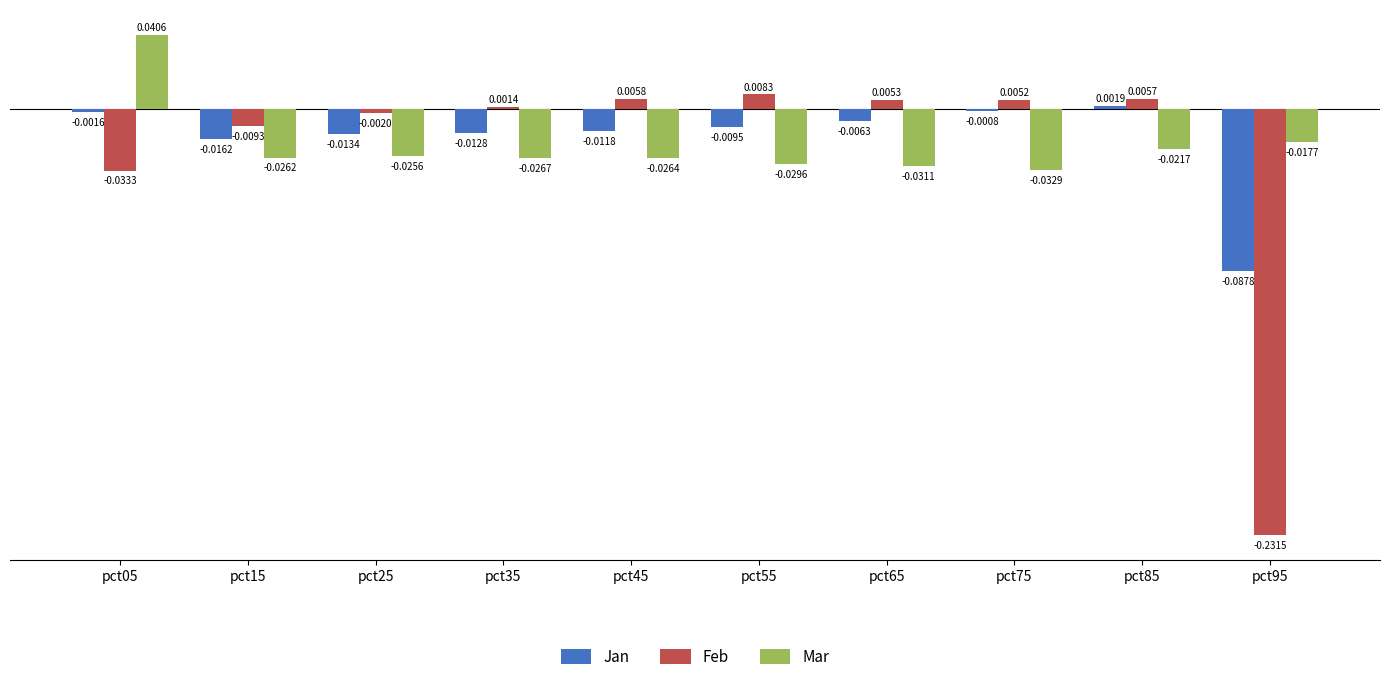

How many data points in Feb are above 0?

6